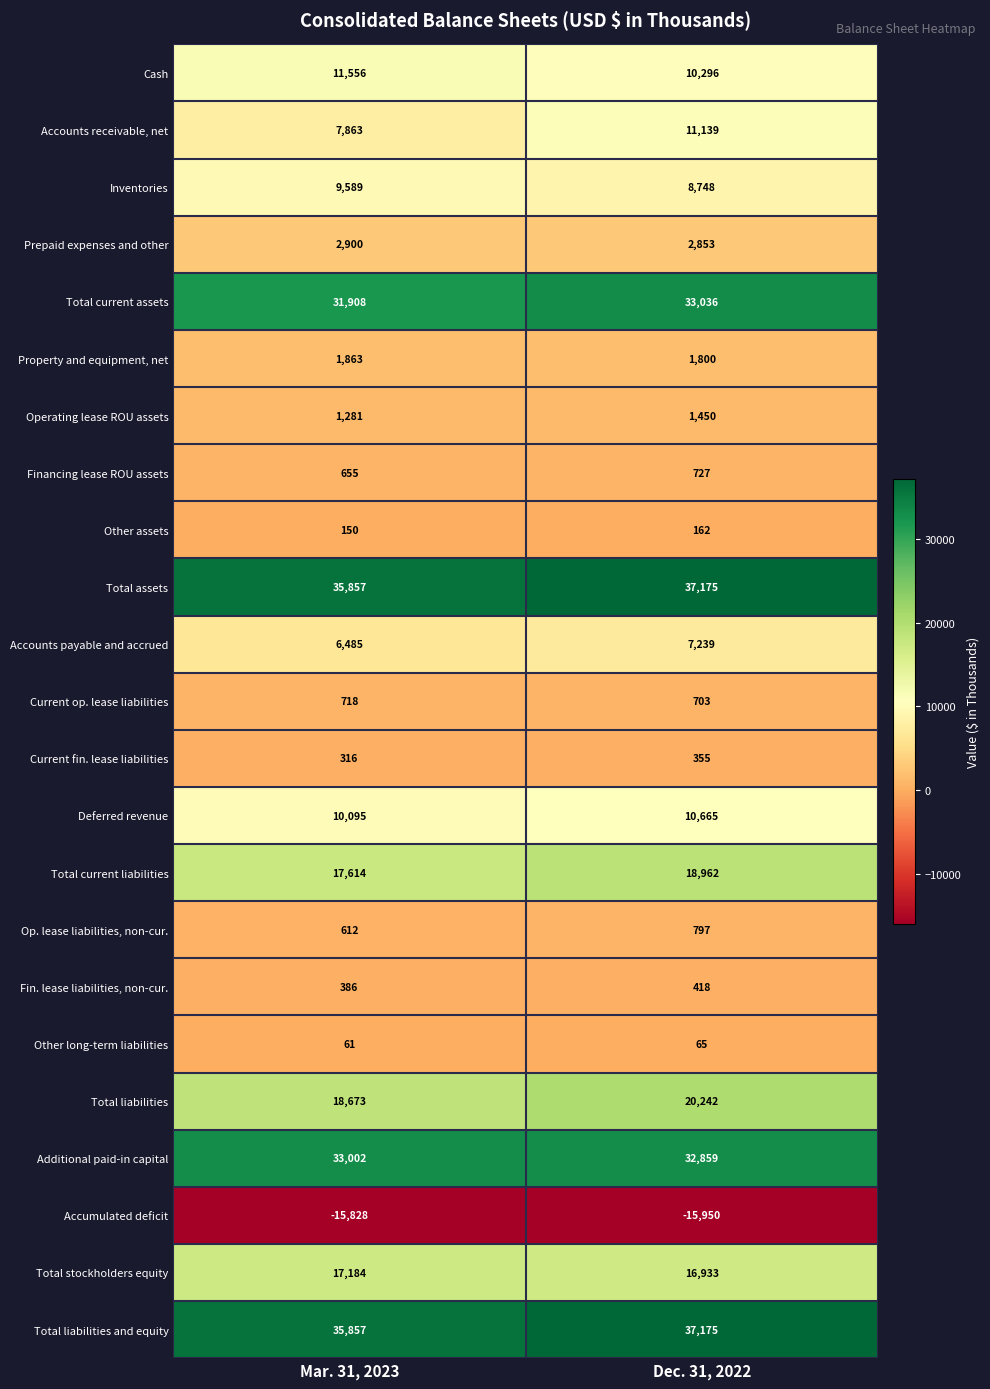

What is the total value across all series at Dec. 31, 2022?

237849